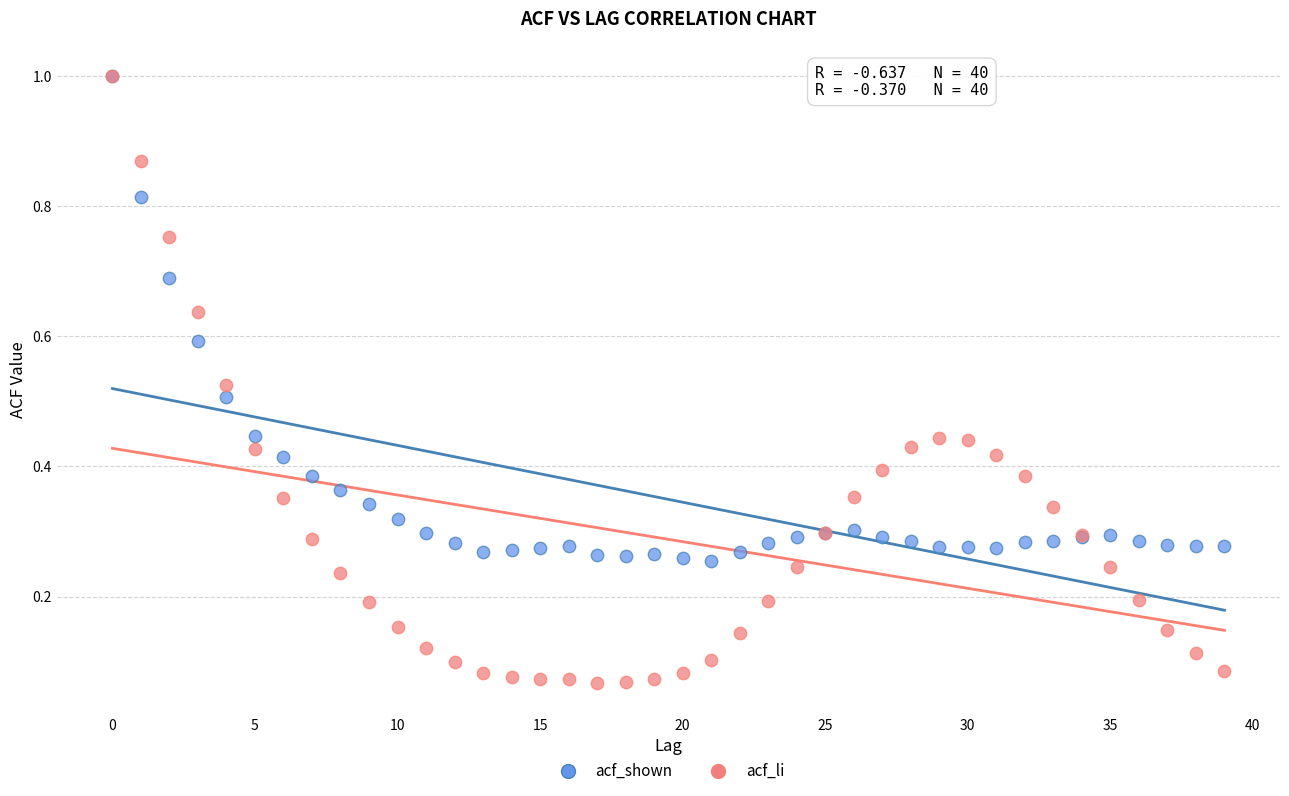

What are all the series names shown in the legend?

acf_shown, acf_li